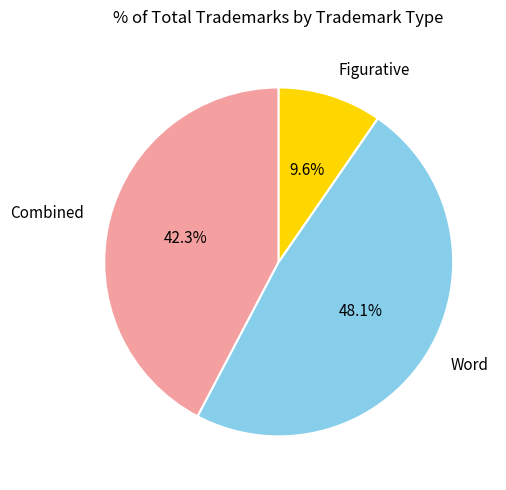

How many slices are in this pie chart?

3